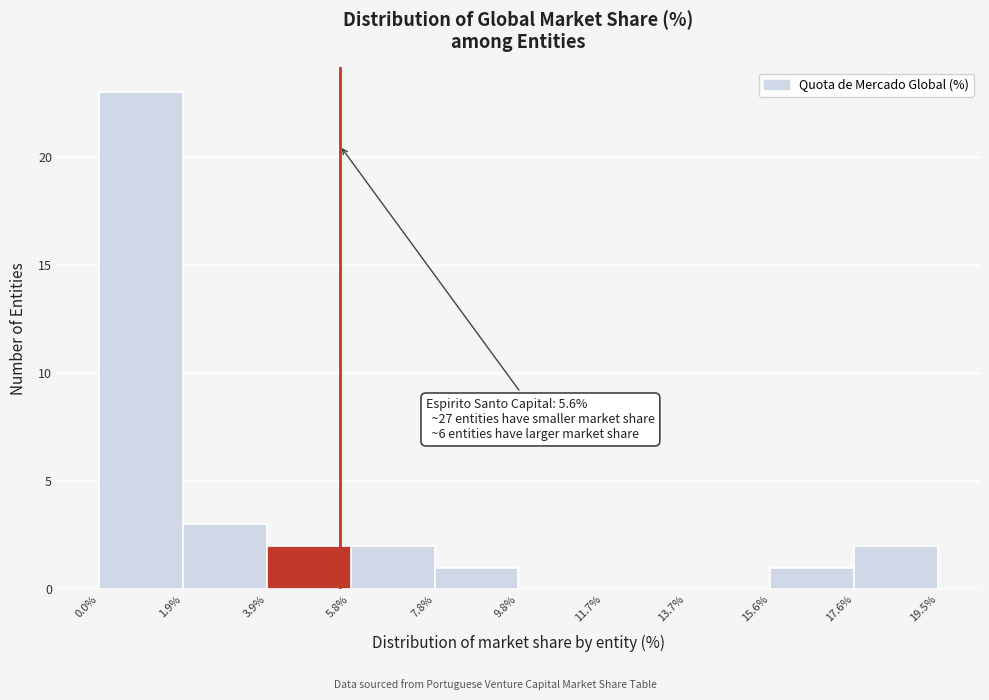

Which range on the x-axis has the tallest bar?

0.0% to 1.9%